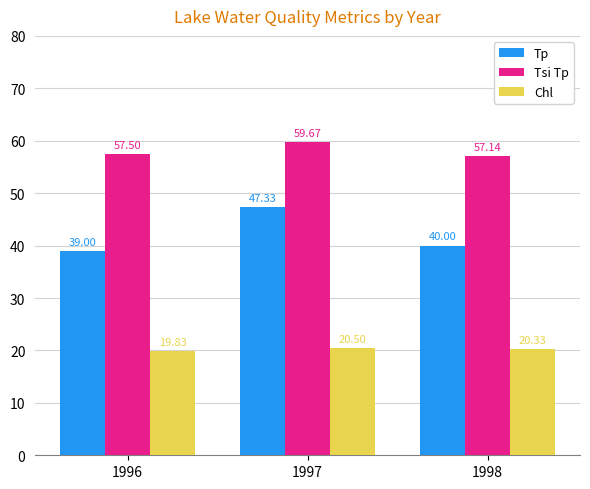

At which label does Chl reach its peak?

1997